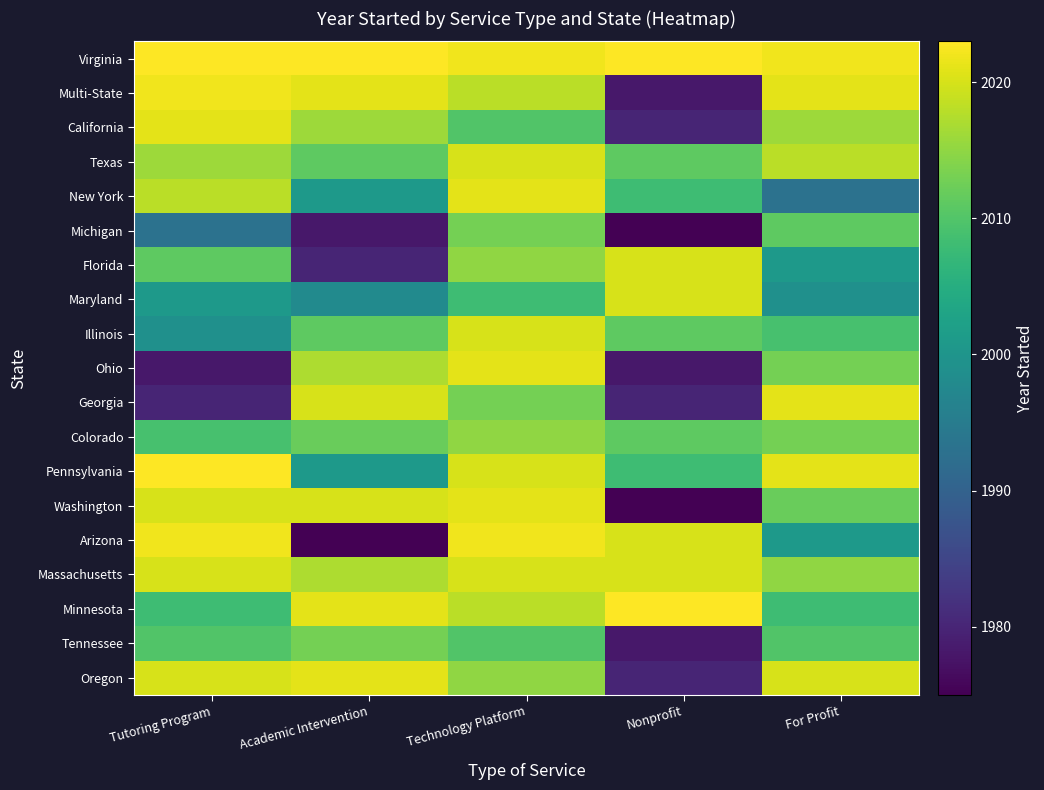

What is the spread (max minus min) of values at Academic Intervention?

48